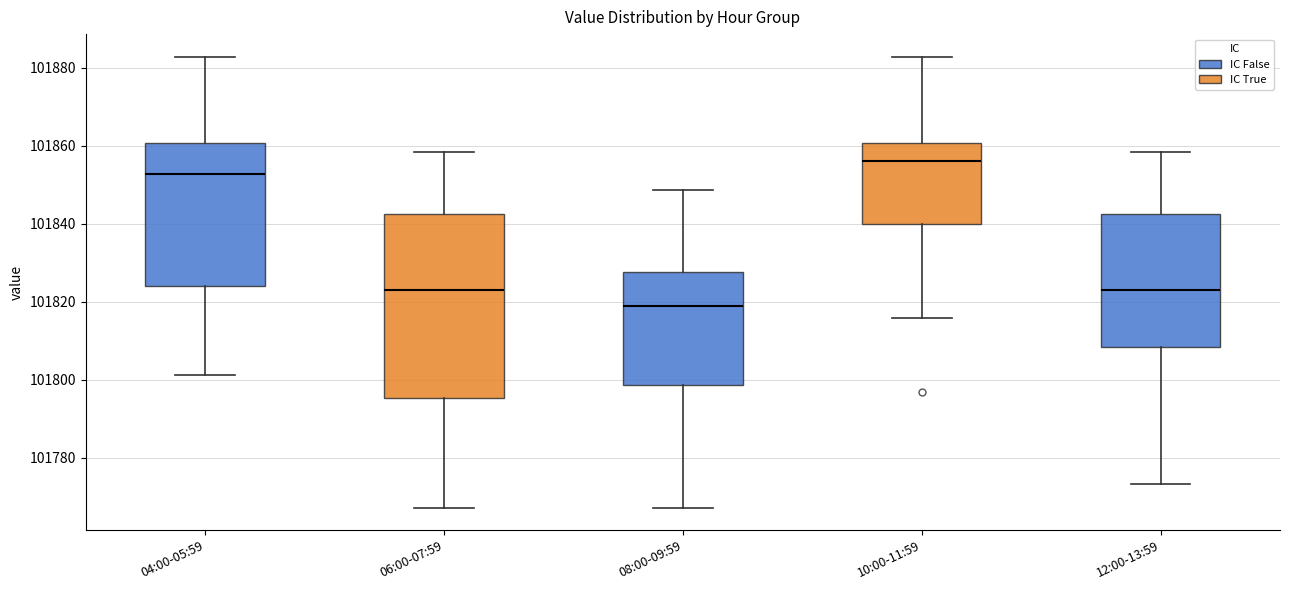

Which box has the highest median line?

10:00-11:59